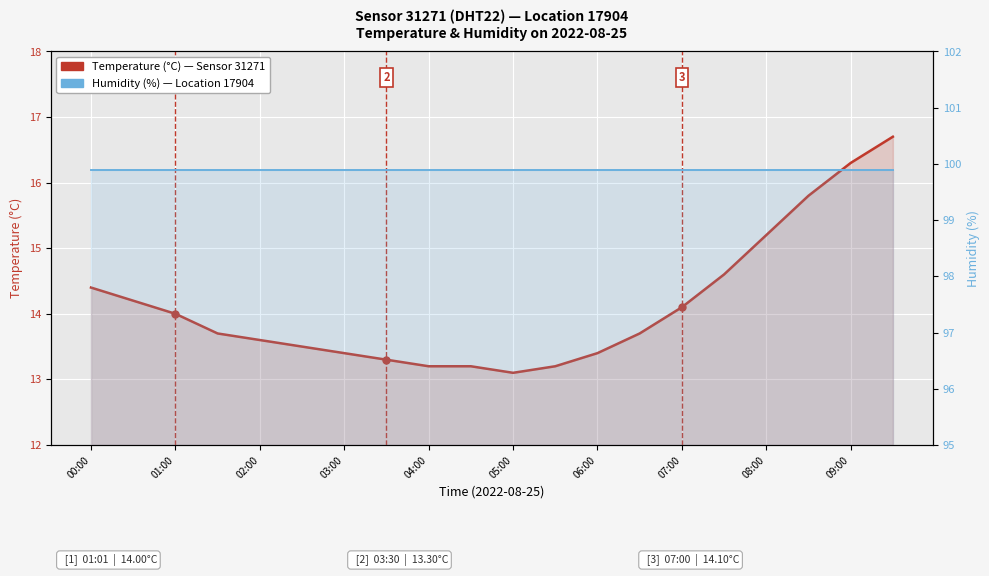

The Humidity (%) series shows 49.1 at 01:00. True or false?

False